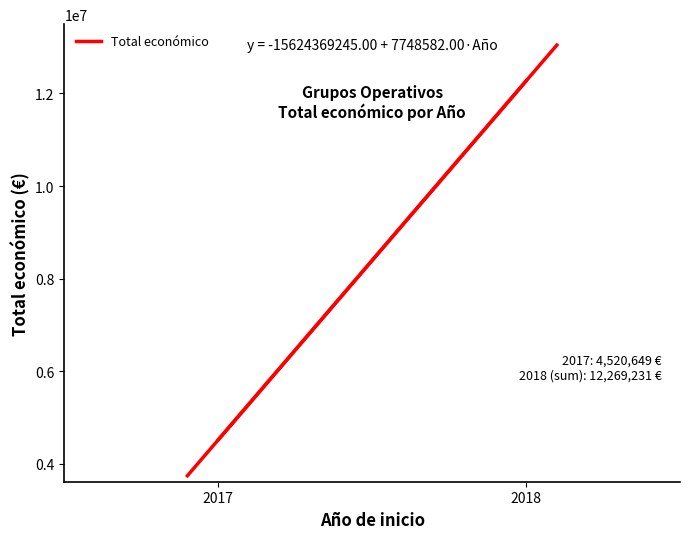

At which label is the value closest to 8394940?

2017